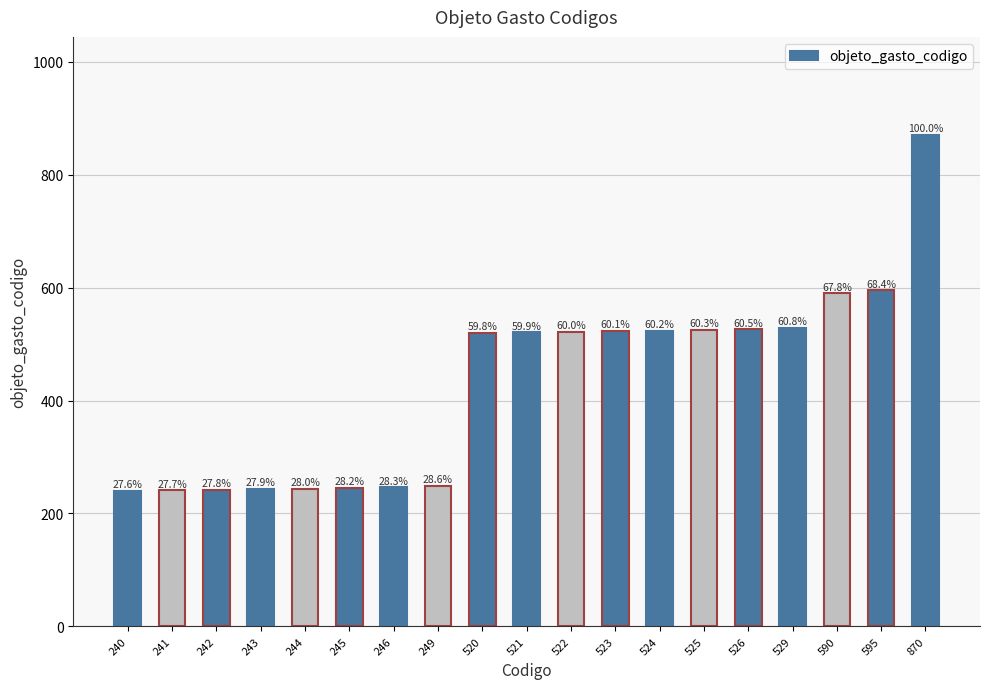

How many bars are there in total?

19